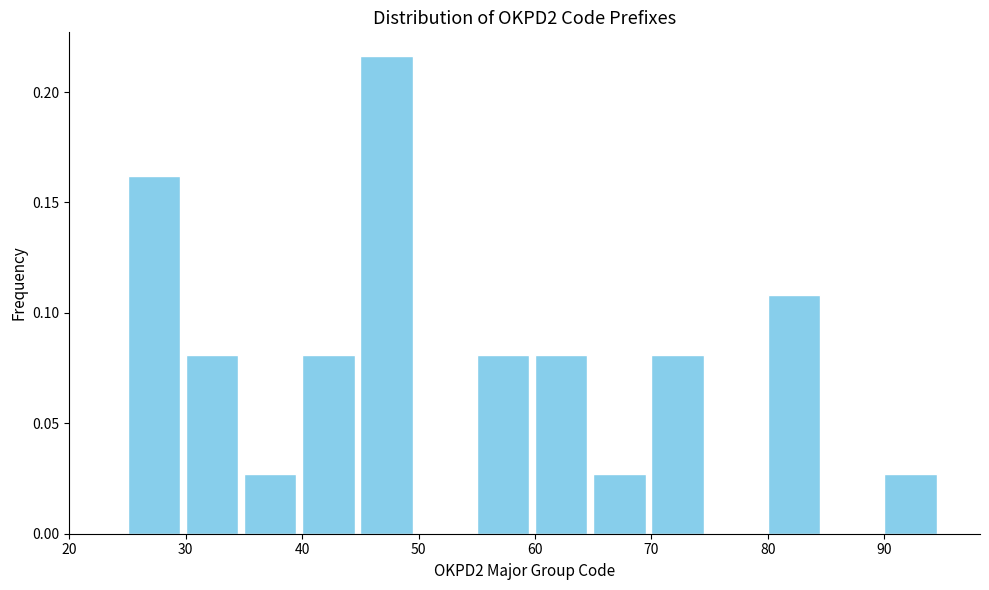

Over which range of the x-axis is the bar tallest?

45 to 50